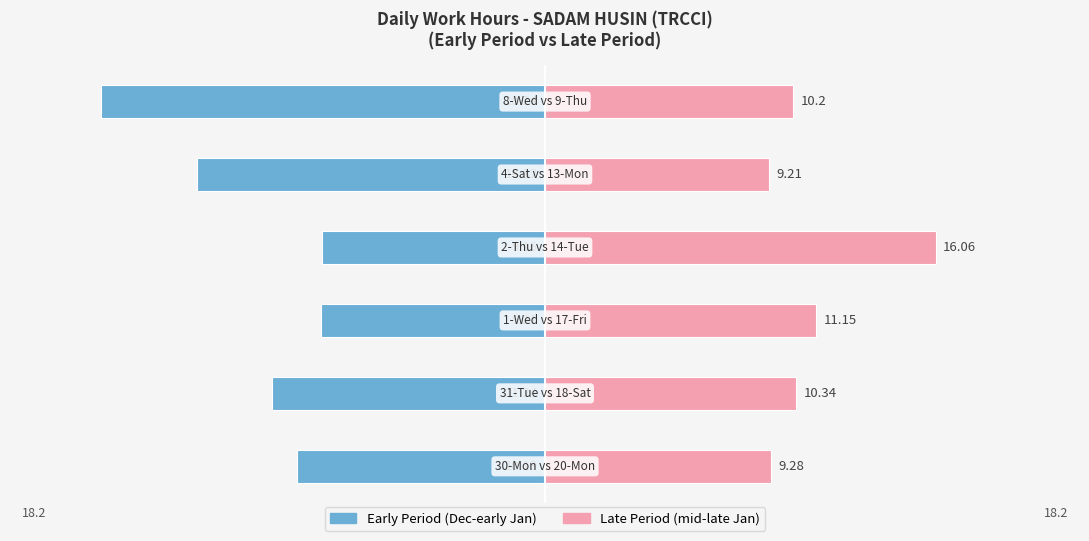

Reading right to left, what are all the values shown in this chart?

Early Period: 5=-18.2	4=-14.3	3=-9.2	2=-9.2	1=-11.2	0=-10.2
Late Period: 5=10.2	4=9.2	3=16.1	2=11.2	1=10.3	0=9.3